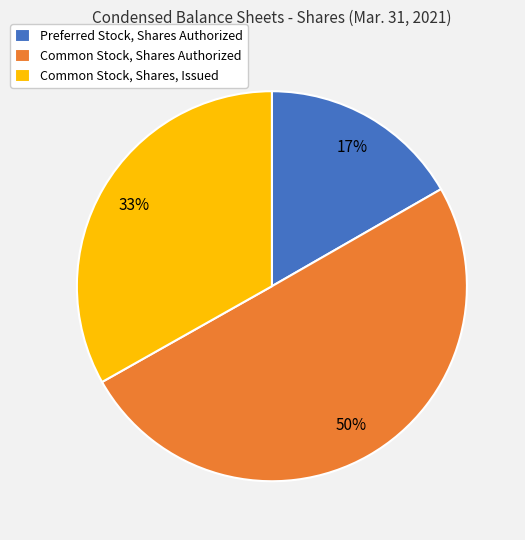

To the nearest percent, what is the average slice percentage?

33%